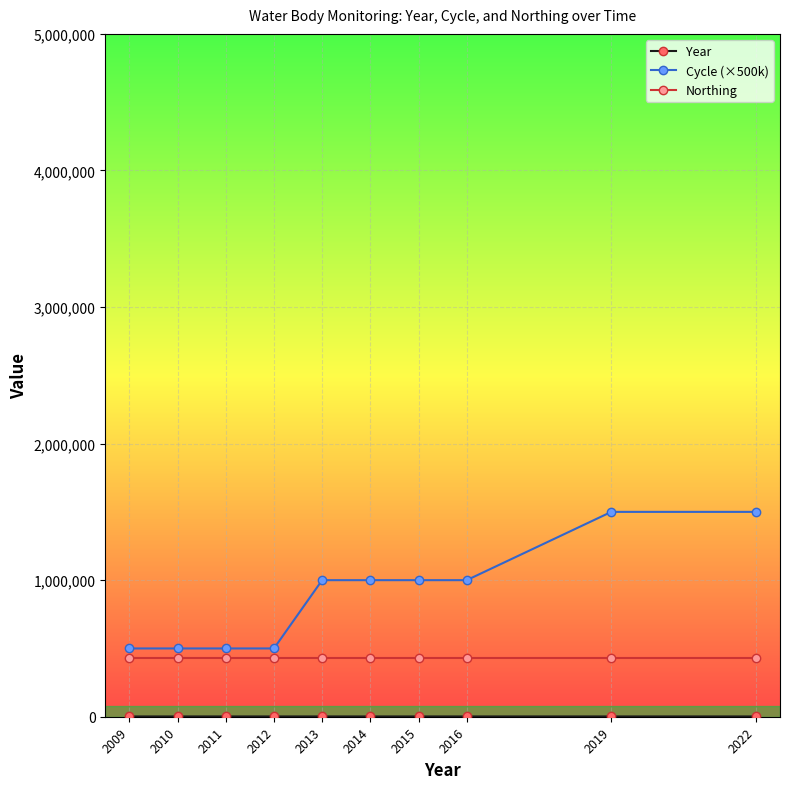

Which series changed the most between 2012 and 2019?

Cycle (×500k)